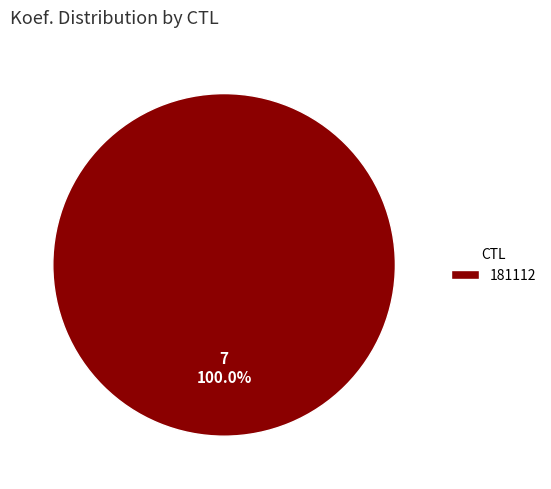

Rank the categories by value from highest to lowest.

181112